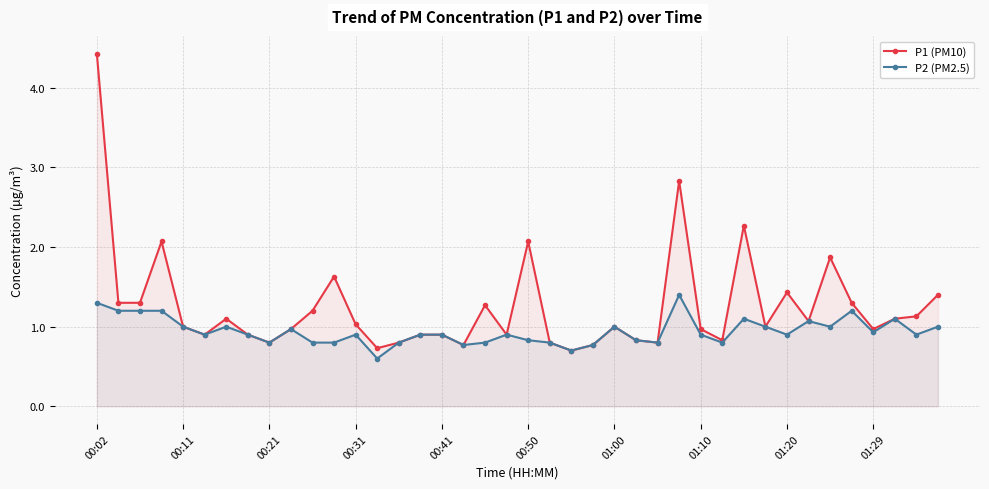

True or false: P2 (PM2.5) and P1 (PM10) intersect in this chart.

False